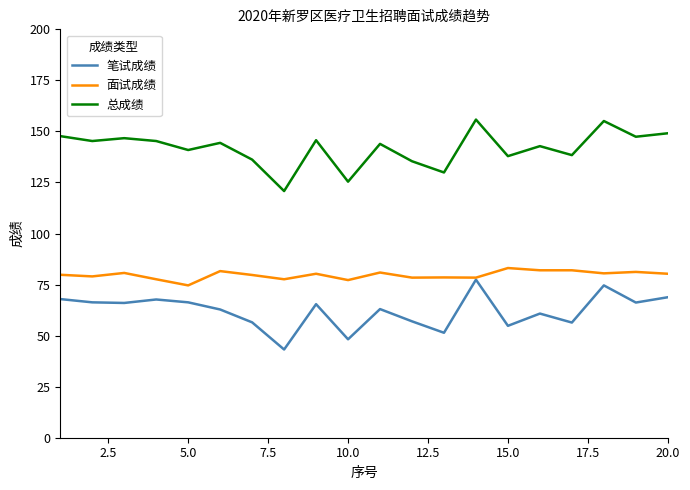

In 总成绩, how many points are higher than both neighbors (excluding endpoints)?

7